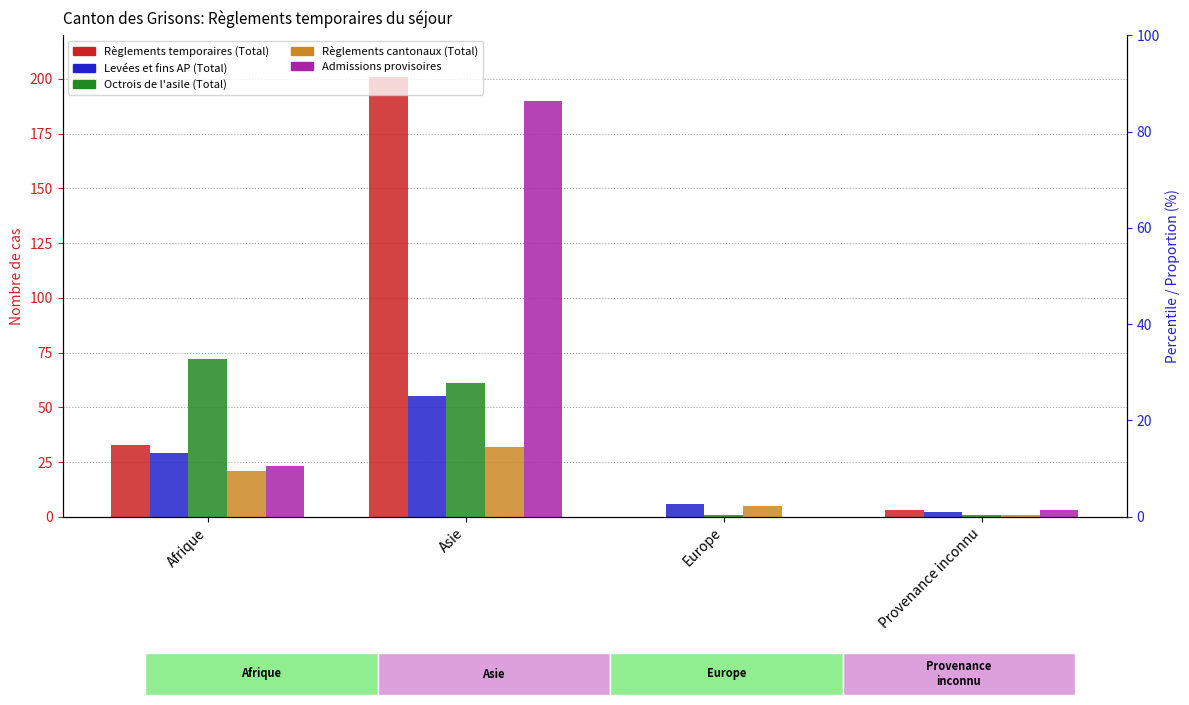

Reading left to right, transcribe all the data shown in this chart.

Règlements temporaires (Total): 33	201	0	3
Levées et fins AP (Total): 29	55	6	2
Octrois de l'asile (Total): 72	61	1	1
Règlements cantonaux (Total): 21	32	5	1
Admissions provisoires: 23	190	0	3